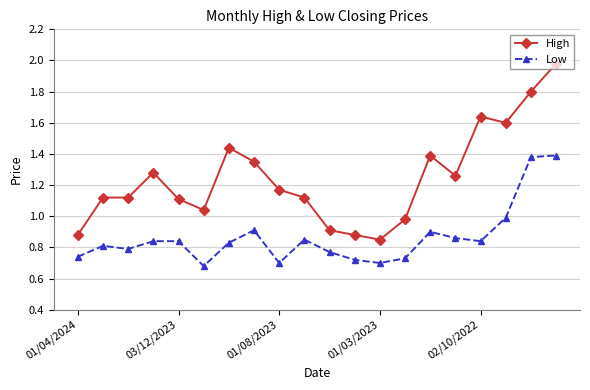

Which series has the largest total across all categories?

High